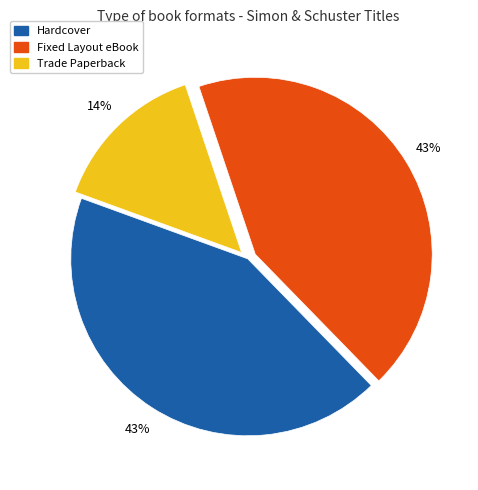

How many slices are in this pie chart?

3